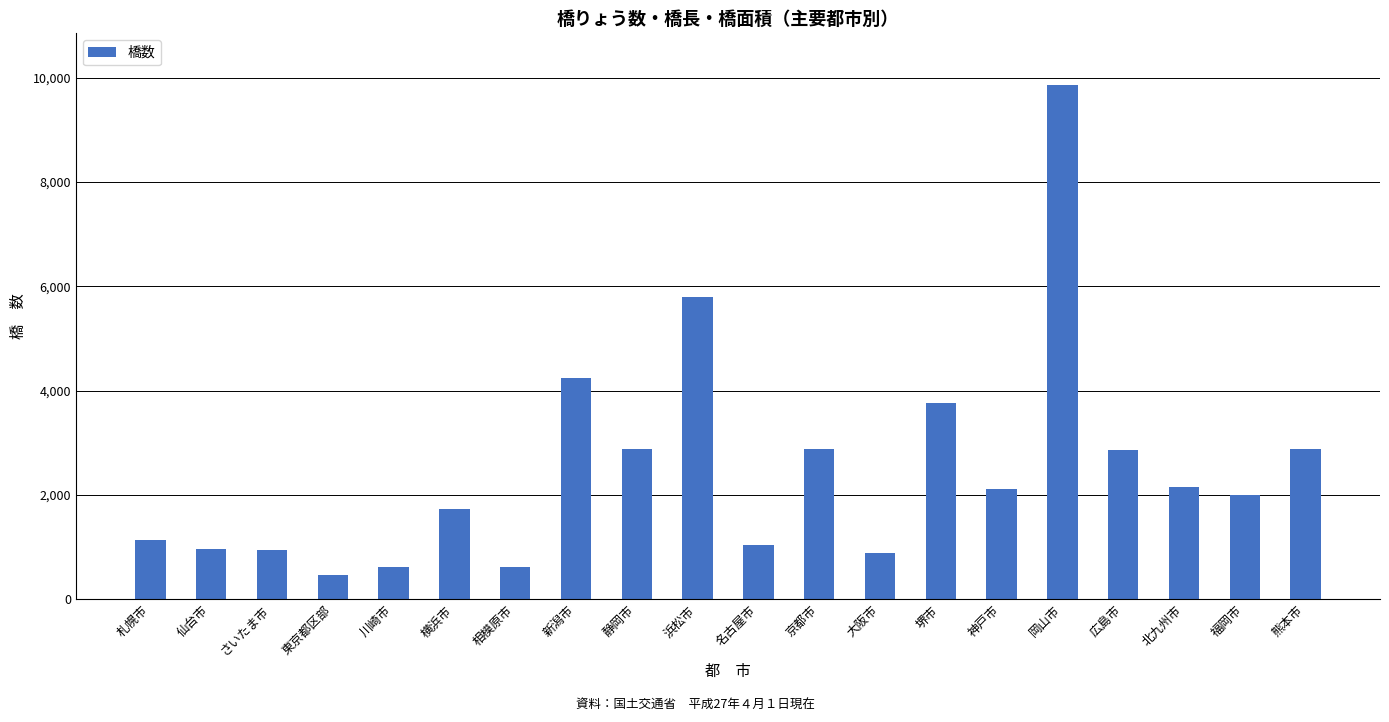

Does the chart contain stacked bars?

No